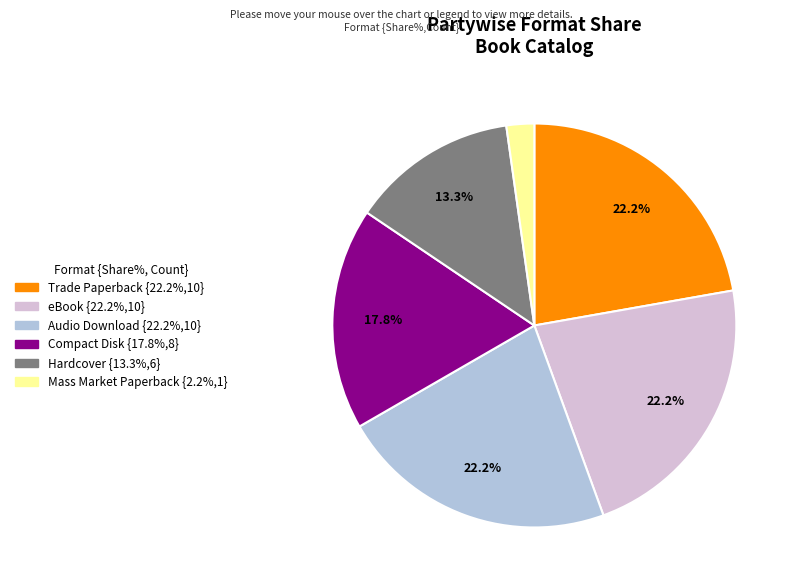

How many segments does this pie chart have?

6